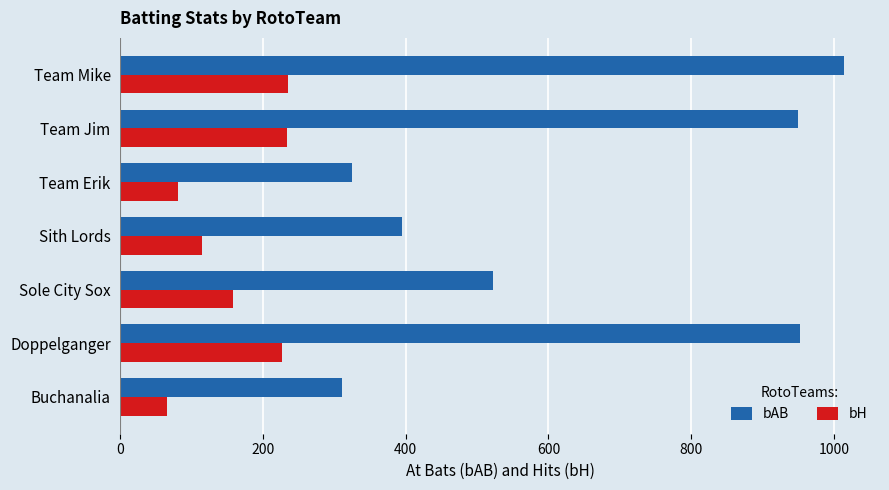

What is the difference between the highest and lowest values at Doppelganger?

727